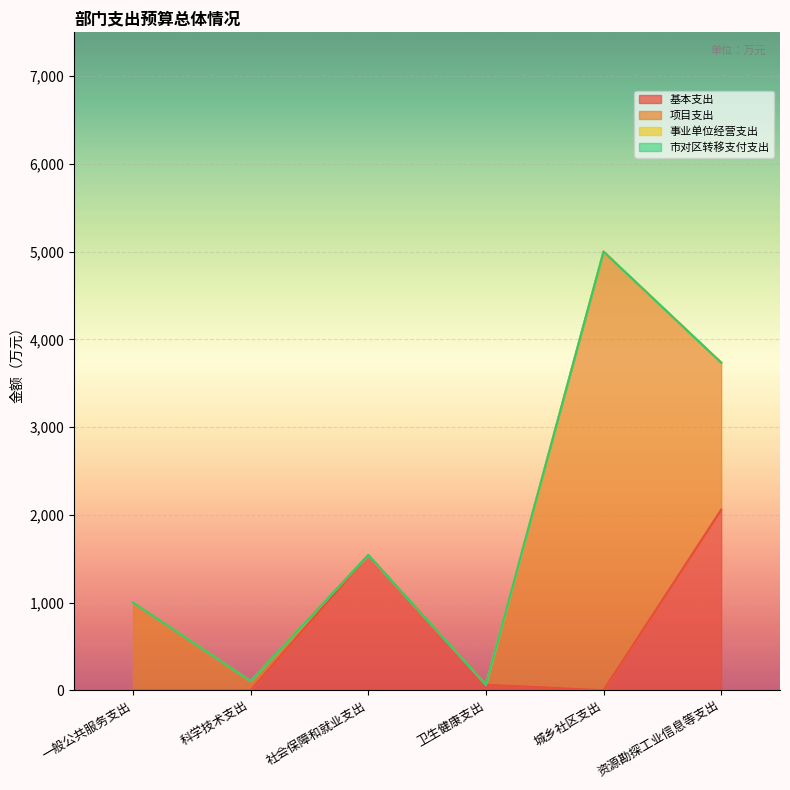

What are all the series names shown in the legend?

基本支出, 项目支出, 事业单位经营支出, 市对区转移支付支出